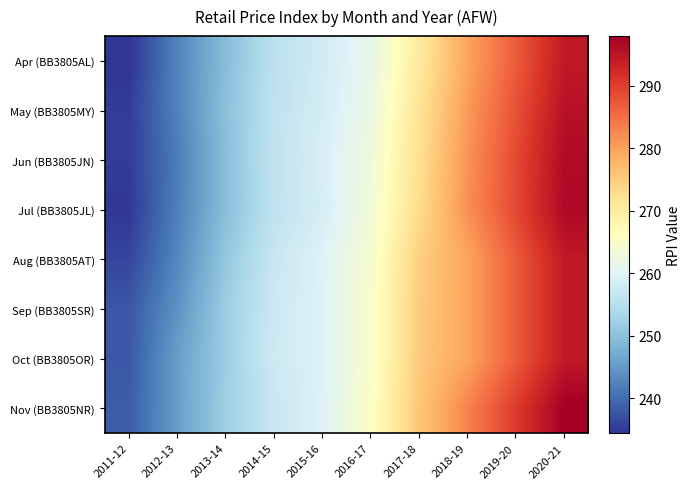

At which category is the sum across all series the highest?

2020-21